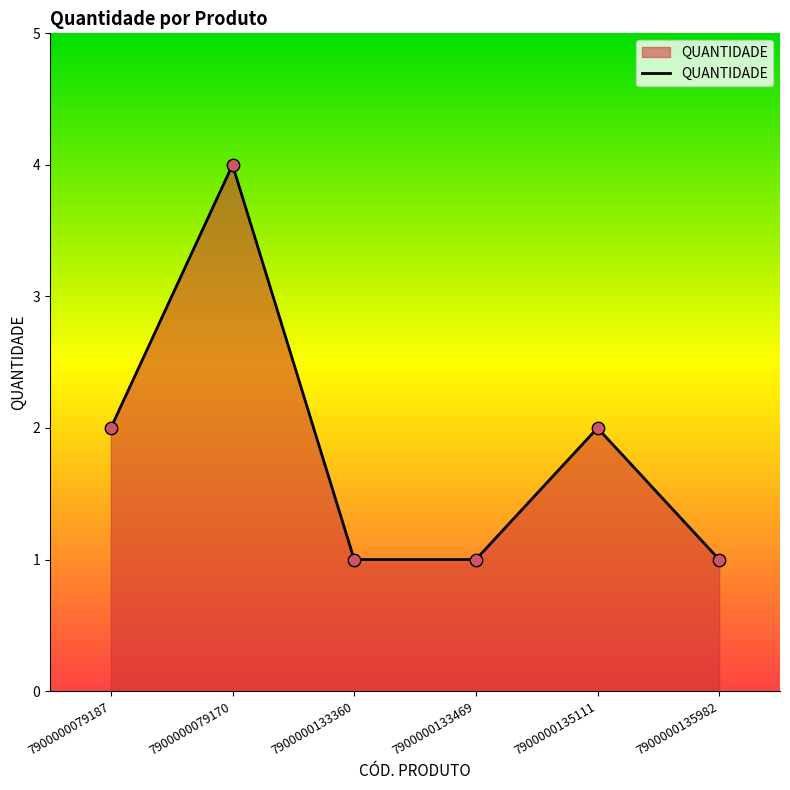

Which has a higher value, 7900000079187 or 7900000133469?

7900000079187